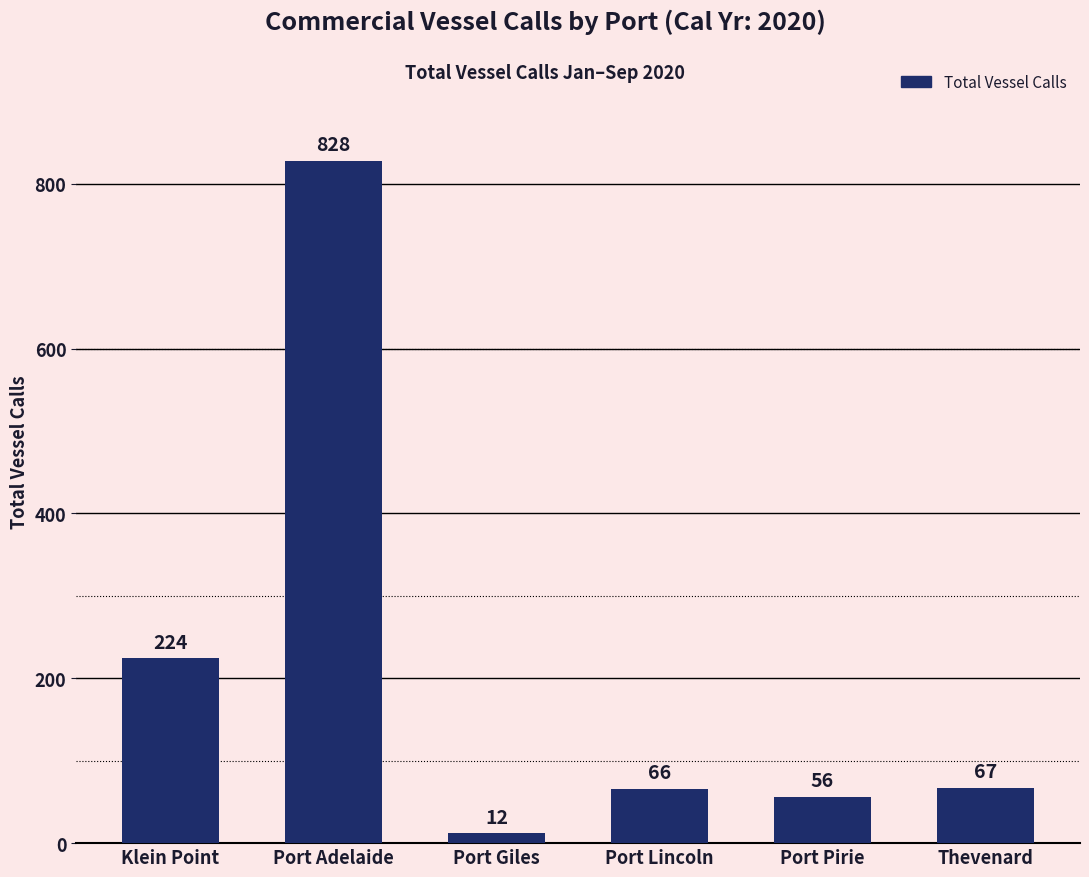

What is the maximum value shown in the chart?

828